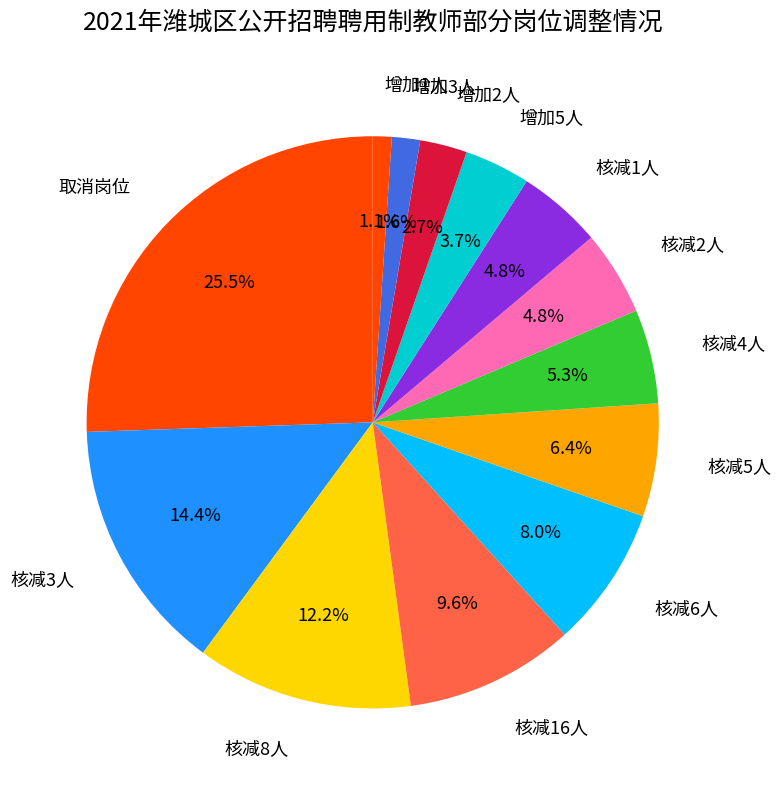

To the nearest percent, what portion does 核减8人 represent?

12%